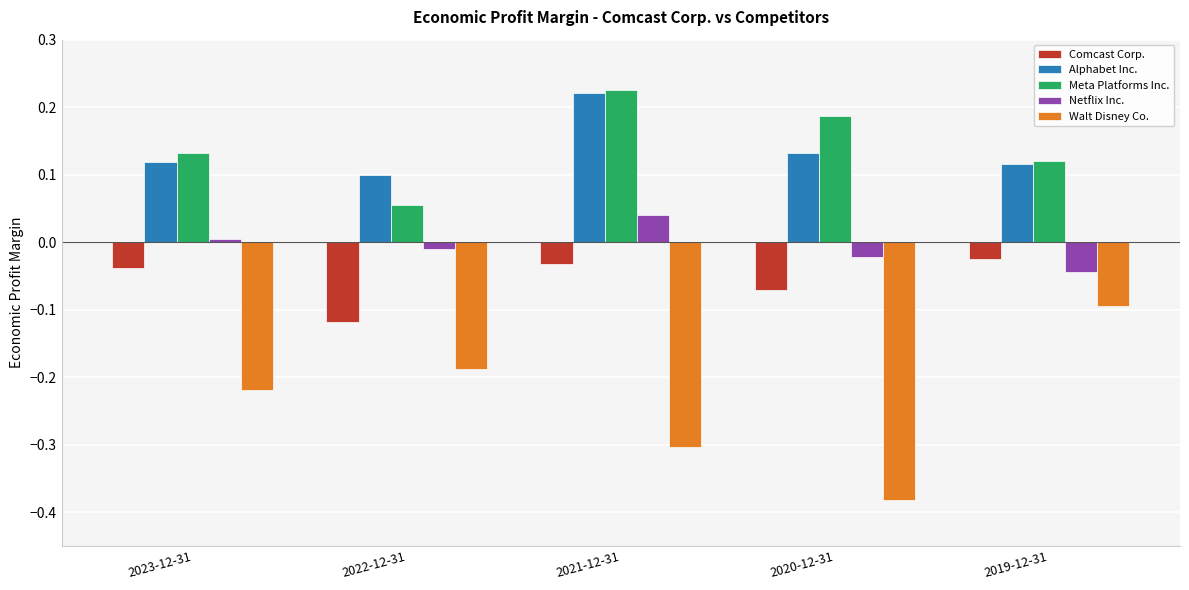

Is the value of Netflix Inc. at 2022-12-31 greater than the value of Meta Platforms Inc. at 2020-12-31?

No